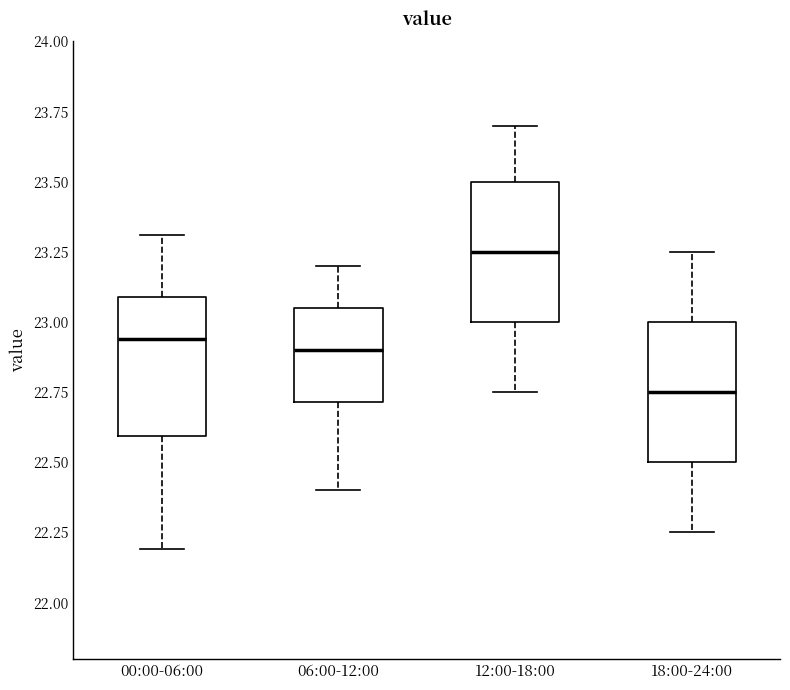

Where does the upper whisker of the box for 06:00-12:00 end on the y-axis? The values are not printed on the chart, so give them approximately, as read against the axis.

23.20